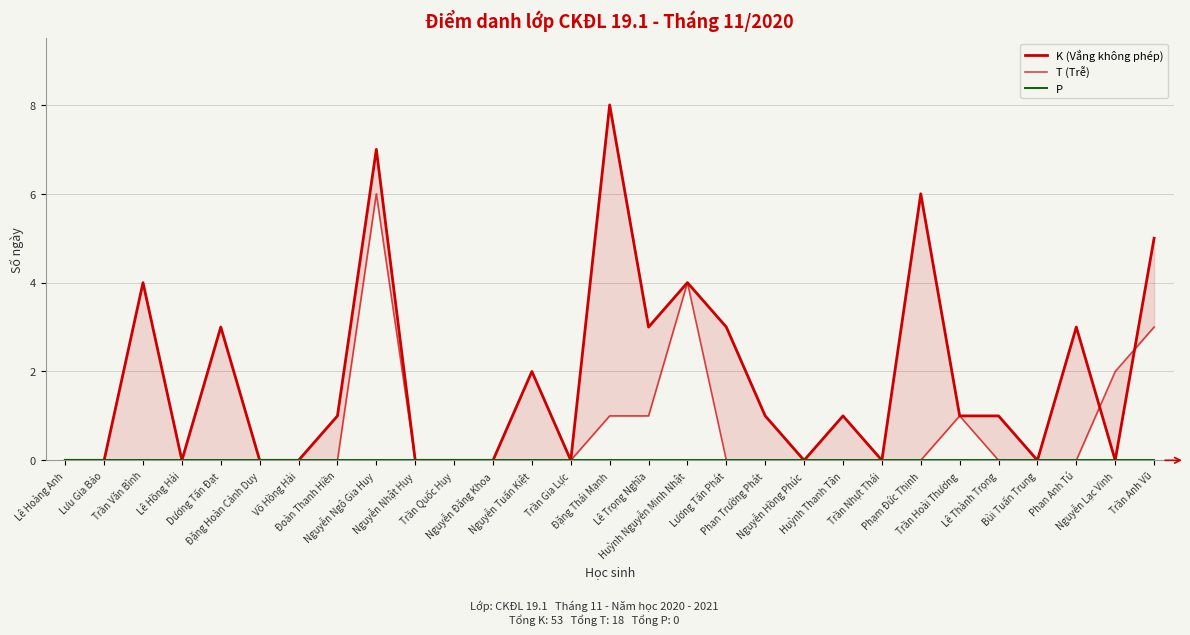

Rank the categories by T (Trễ) value from highest to lowest.

Nguyễn Ngô Gia Huy, Huỳnh Nguyễn Minh Nhật, Trần Anh Vũ, Nguyễn Lạc Vinh, Đặng Thái Mạnh, Lê Trọng Nghĩa, Trần Hoài Thương, Lê Hoàng Anh, Lưu Gia Bảo, Trần Văn Bình, Lê Hồng Hải, Dương Tấn Đạt, Đặng Hoàn Cảnh Duy, Võ Hồng Hải, Đoàn Thanh Hiền, Nguyễn Nhật Huy, Trần Quốc Huy, Nguyễn Đăng Khoa, Nguyễn Tuấn Kiệt, Trần Gia Lực, Lương Tấn Phát, Phan Trường Phát, Nguyễn Hồng Phúc, Huỳnh Thanh Tân, Trần Nhựt Thái, Phạm Đức Thịnh, Lê Thành Trọng, Bùi Tuấn Trung, Phan Anh Tú